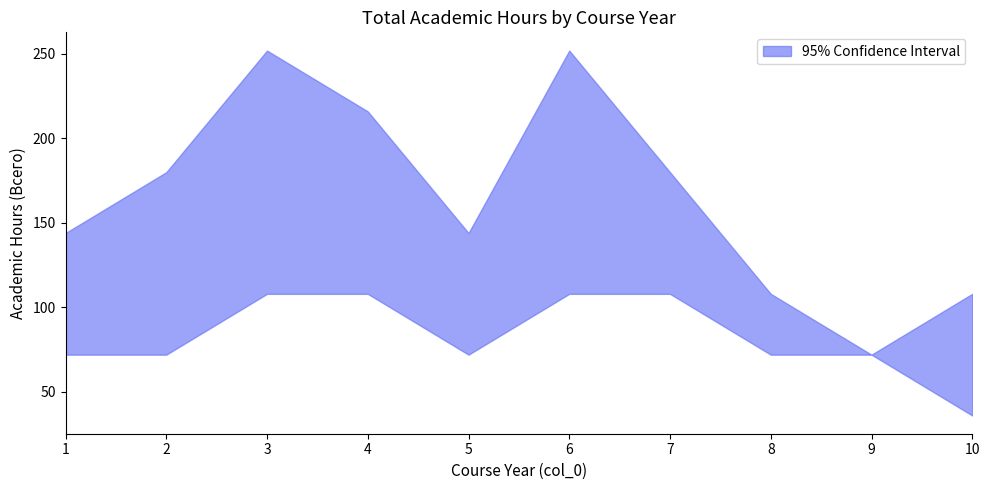

Rank the series by their average value, from lowest to highest.

lower, upper